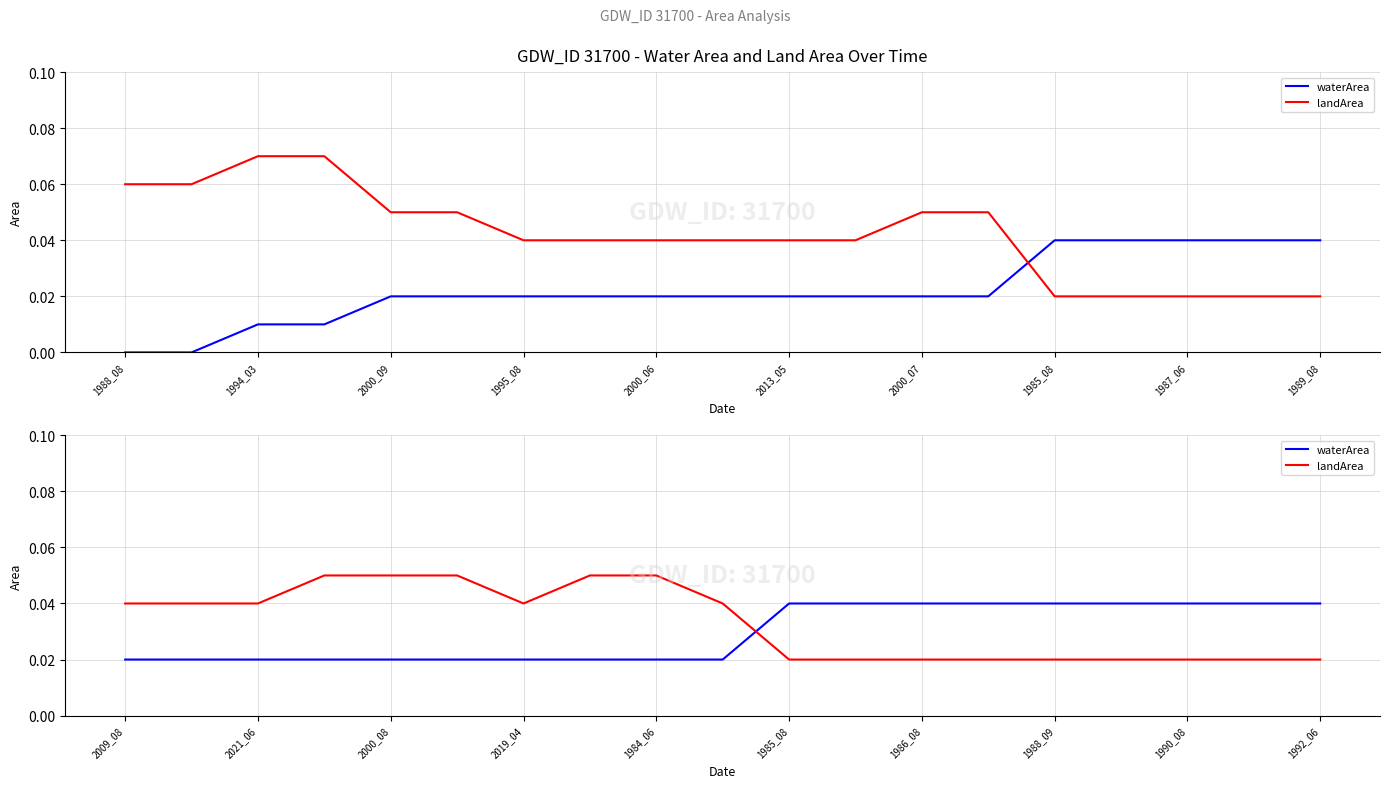

Where is waterArea nearest to the value 0?

2009_08